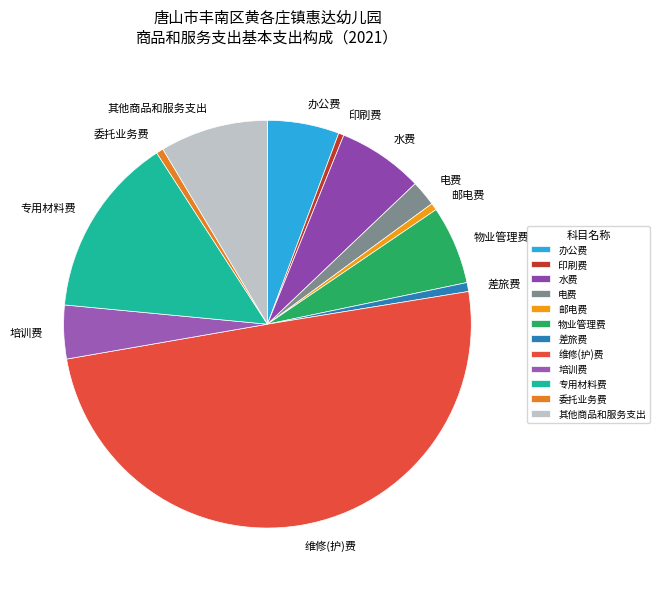

True or false: 维修(护)费 accounts for 50% of the total.

True